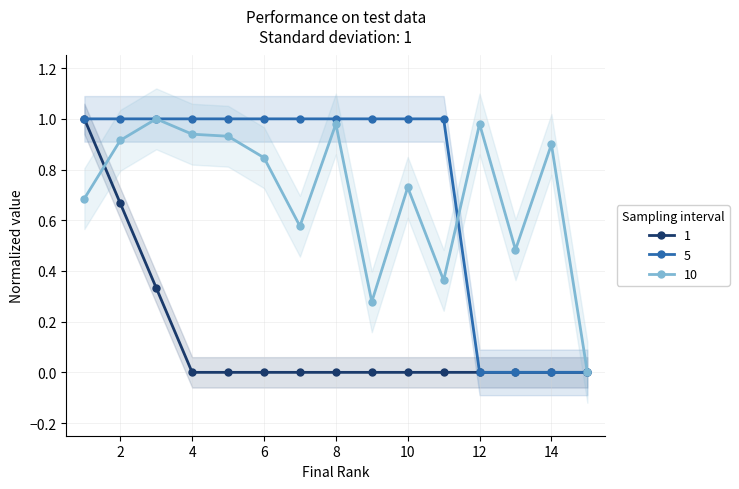

What is the value of the 5 point at the 8th from the left?

1.0